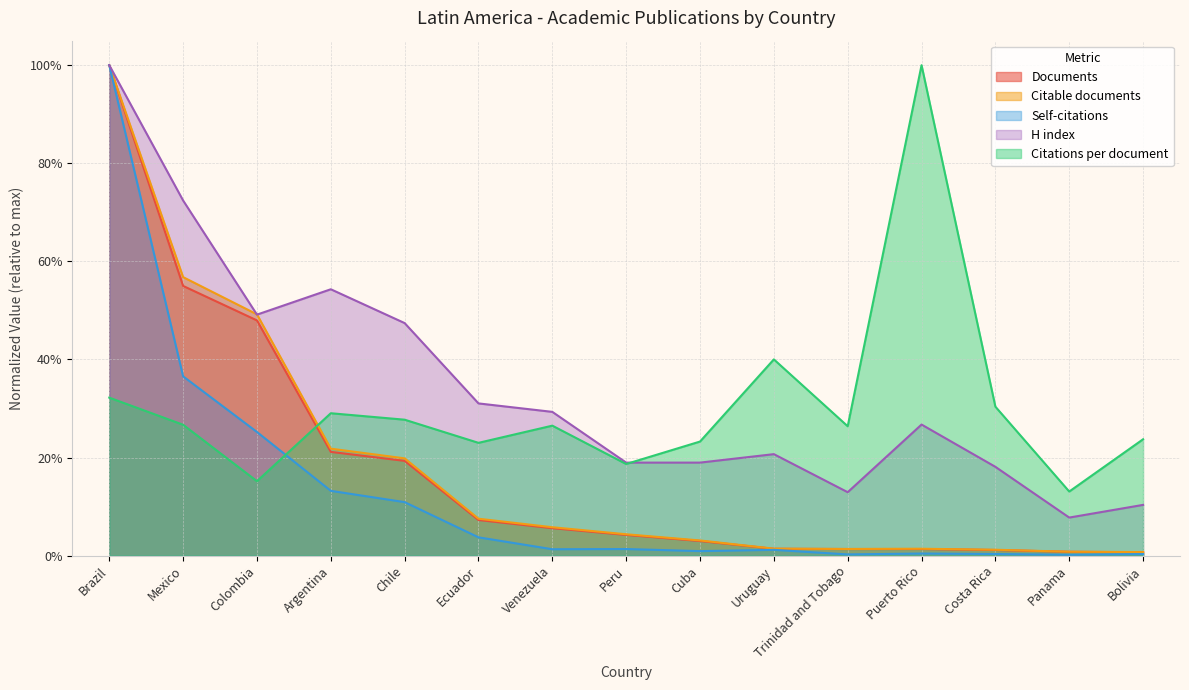

At Uruguay, list the series in order from smallest to largest.

Self-citations, Documents, Citable documents, H index, Citations per document